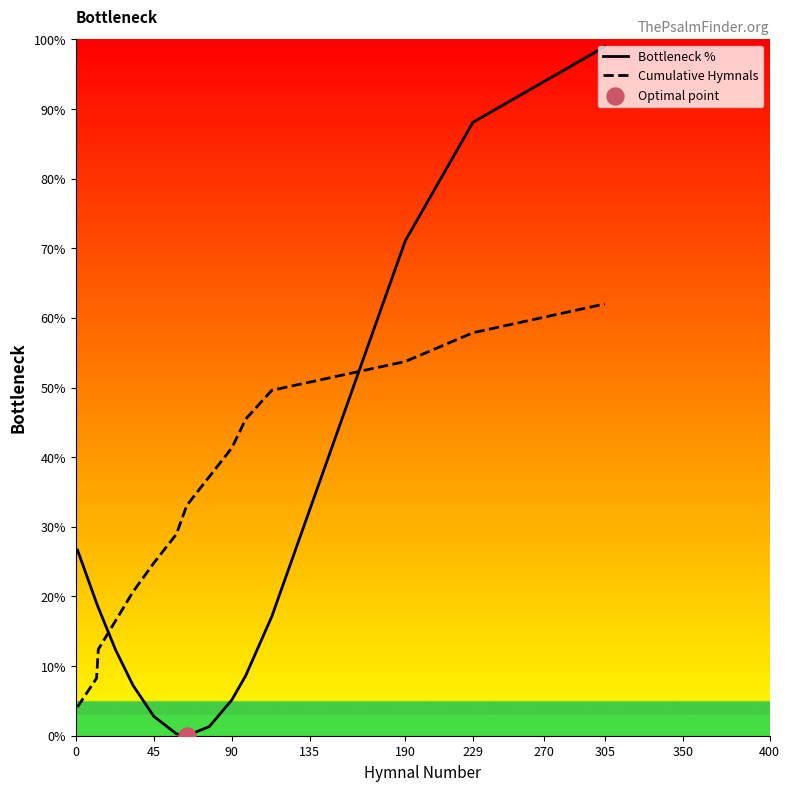

Which series has the largest total across all categories?

Cumulative Hymnals